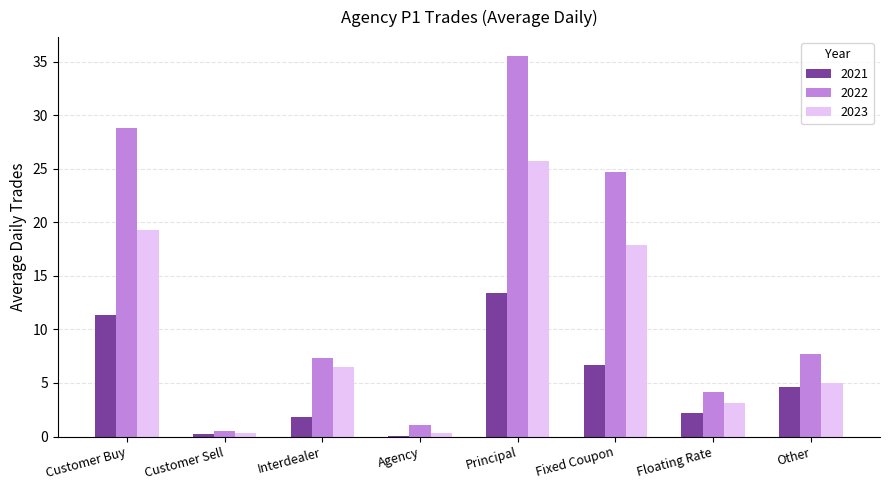

How many data points in 2022 are above 7?

5